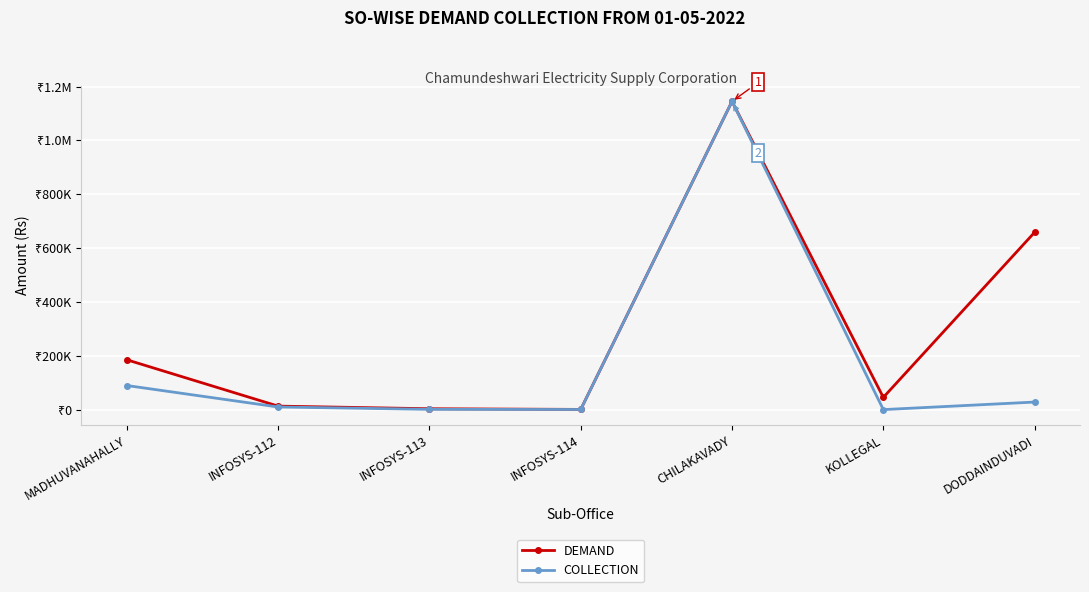

Does the chart have visible grid lines?

Yes